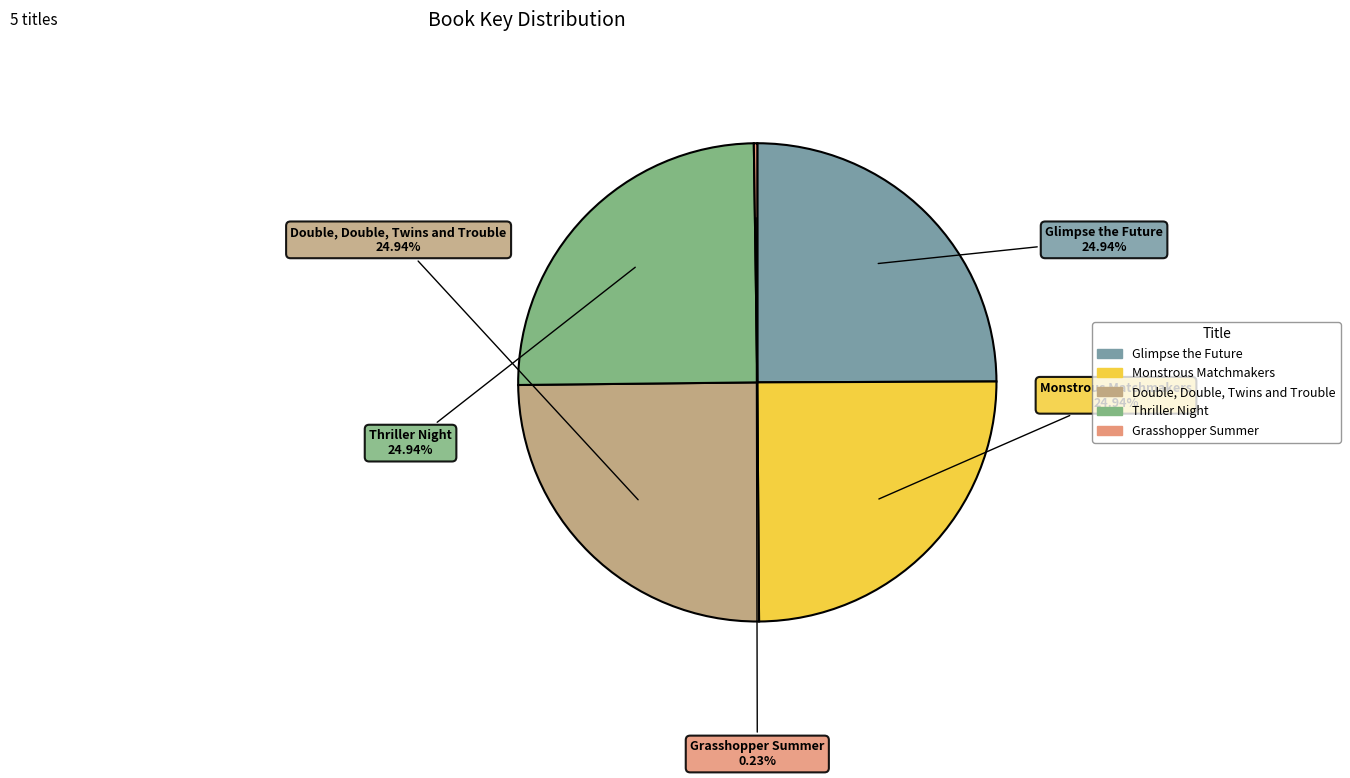

Is there any slice that represents more than half of the pie?

No